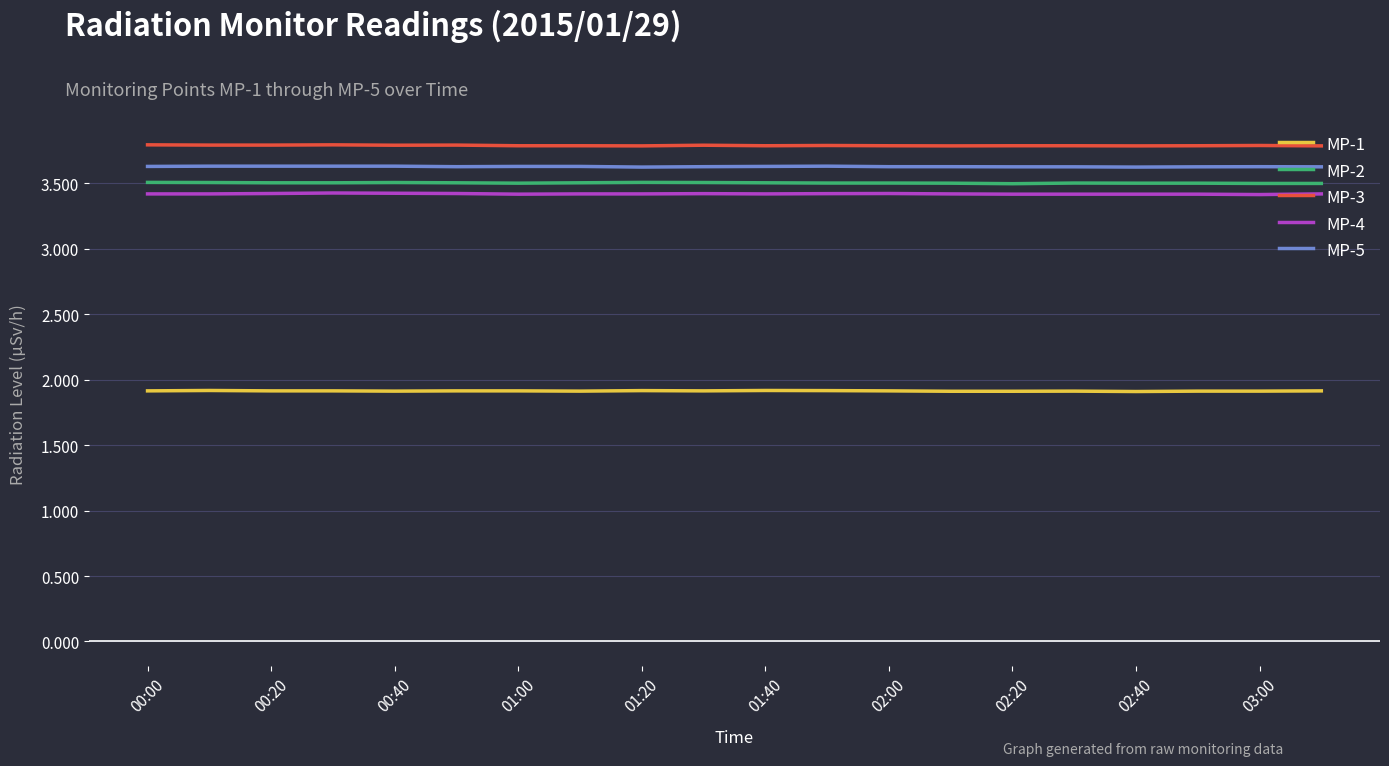

What is the smallest value displayed?

1.9